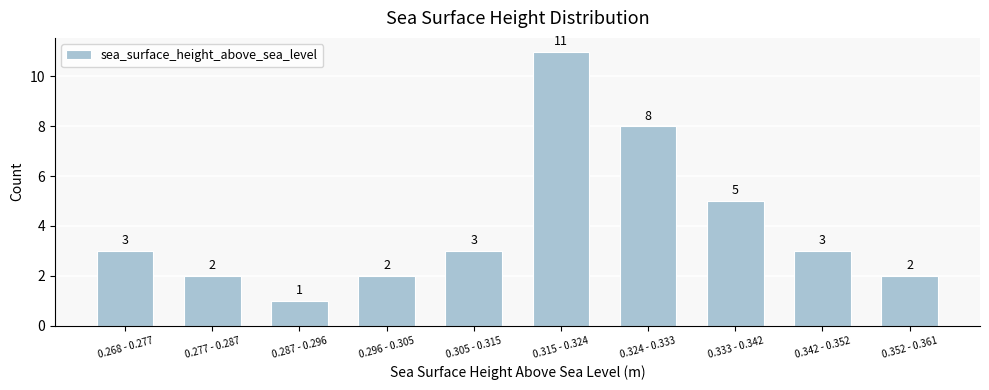

Reading left to right, transcribe all the data shown in this chart.

0.268 - 0.277=3	0.277 - 0.287=2	0.287 - 0.296=1	0.296 - 0.305=2	0.305 - 0.315=3	0.315 - 0.324=11	0.324 - 0.333=8	0.333 - 0.342=5	0.342 - 0.352=3	0.352 - 0.361=2